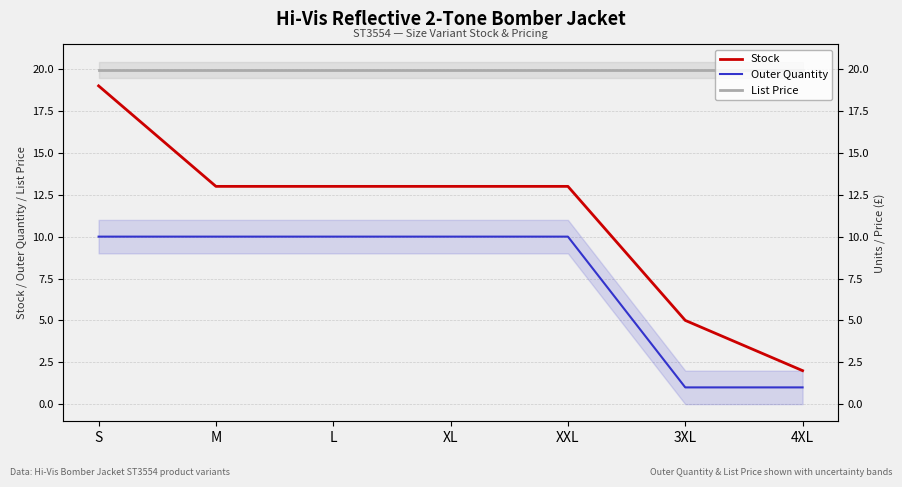

Count the Stock values in the range 5 to 13.

5